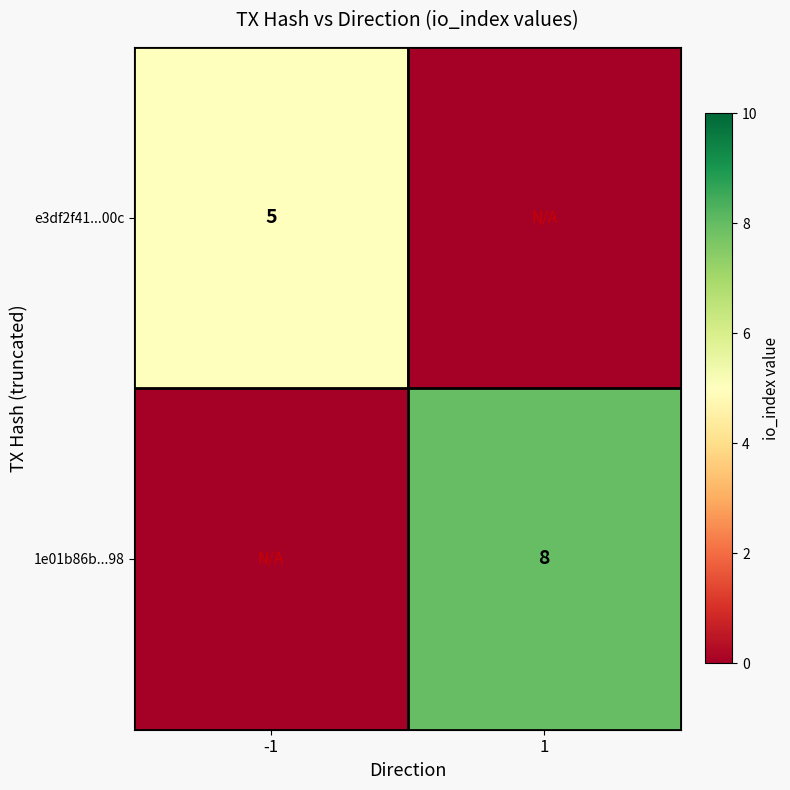

The value of 1e01b86b...98 at 1 is 3. True or false?

False